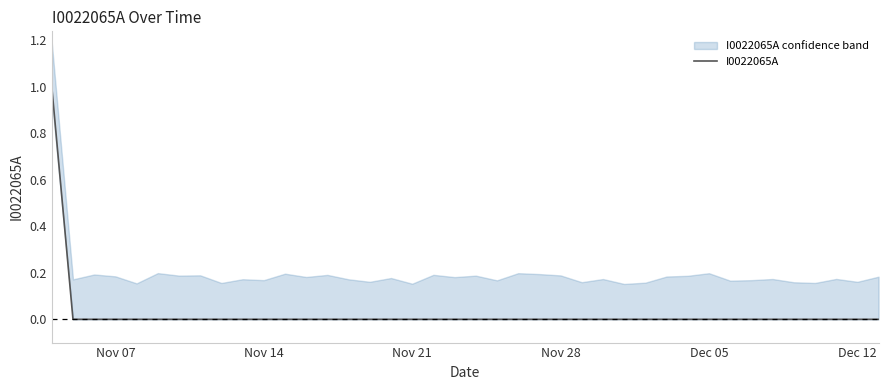

True or false: I0022065A has a value of -1 at Nov 07.

False